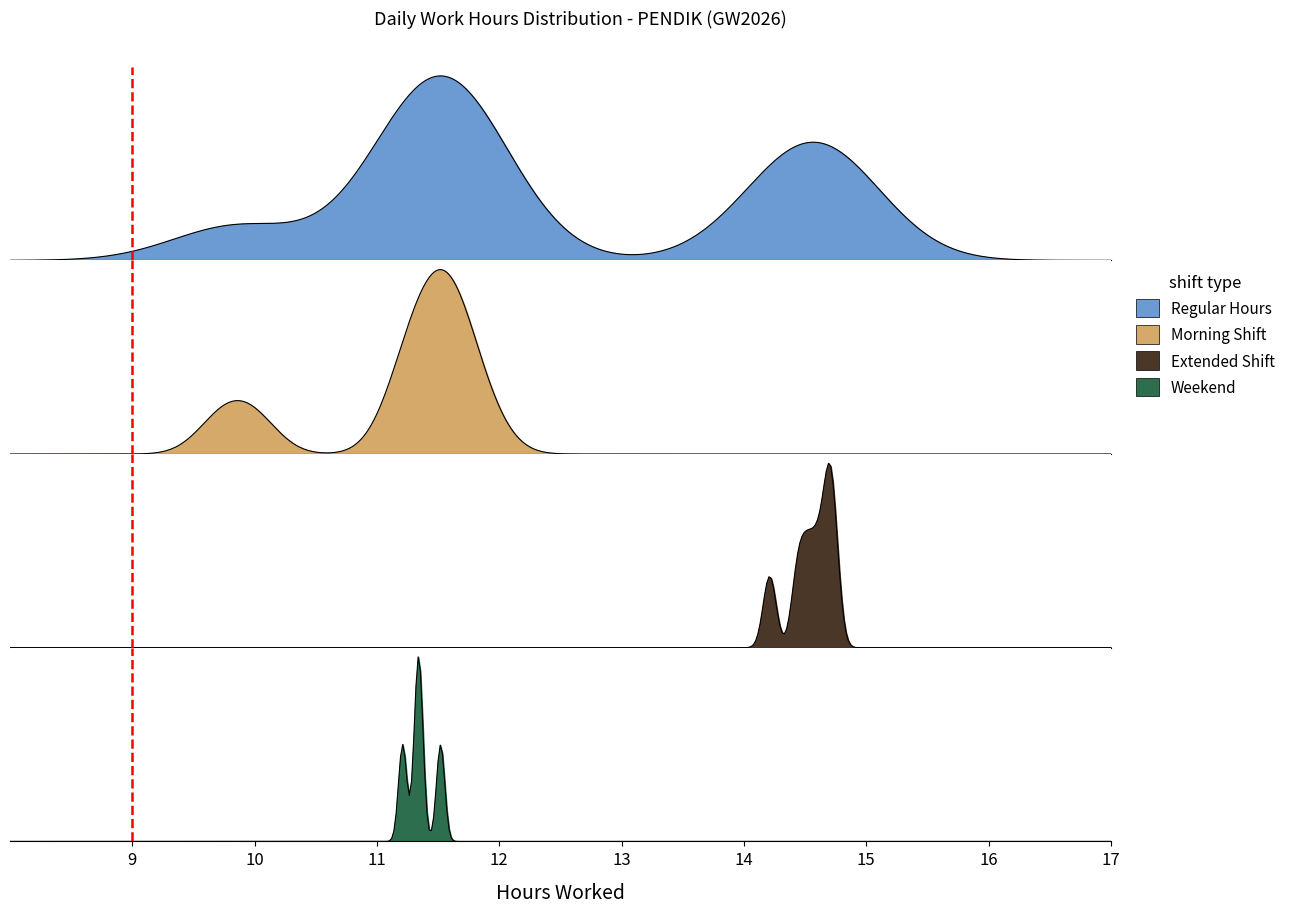

Is the value of Weekend at 15 greater than the value of Morning Shift at 7?

No